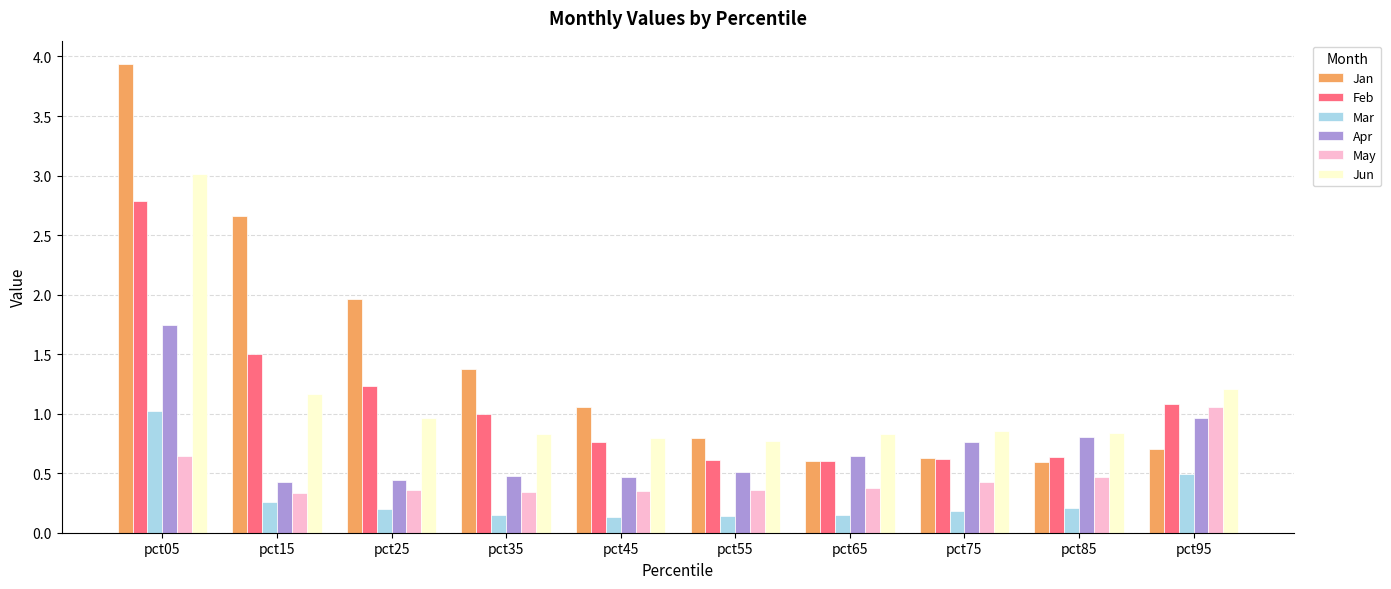

What is the highest value of the Jun series?

3.0